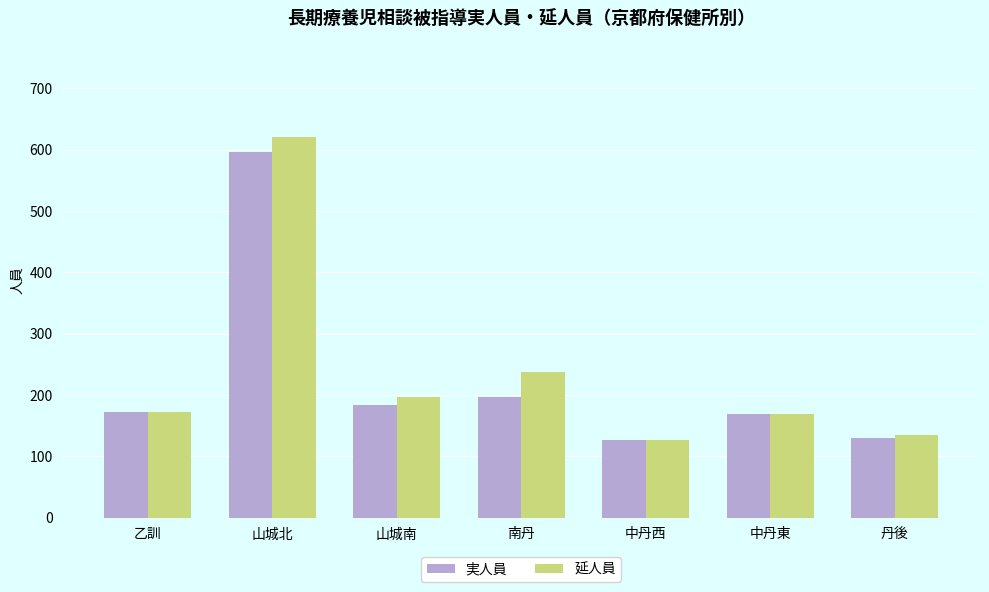

How many values in the 延人員 series are below 172?

3